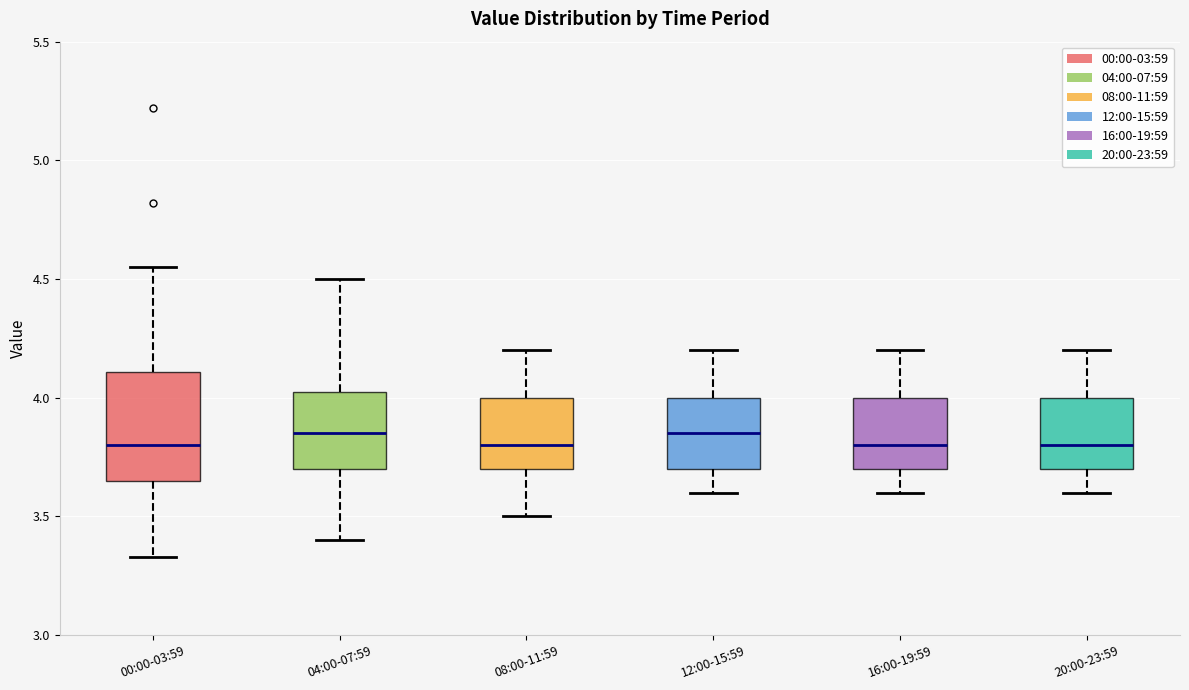

Comparing the boxes themselves (not the whiskers), which one is the tallest?

00:00-03:59